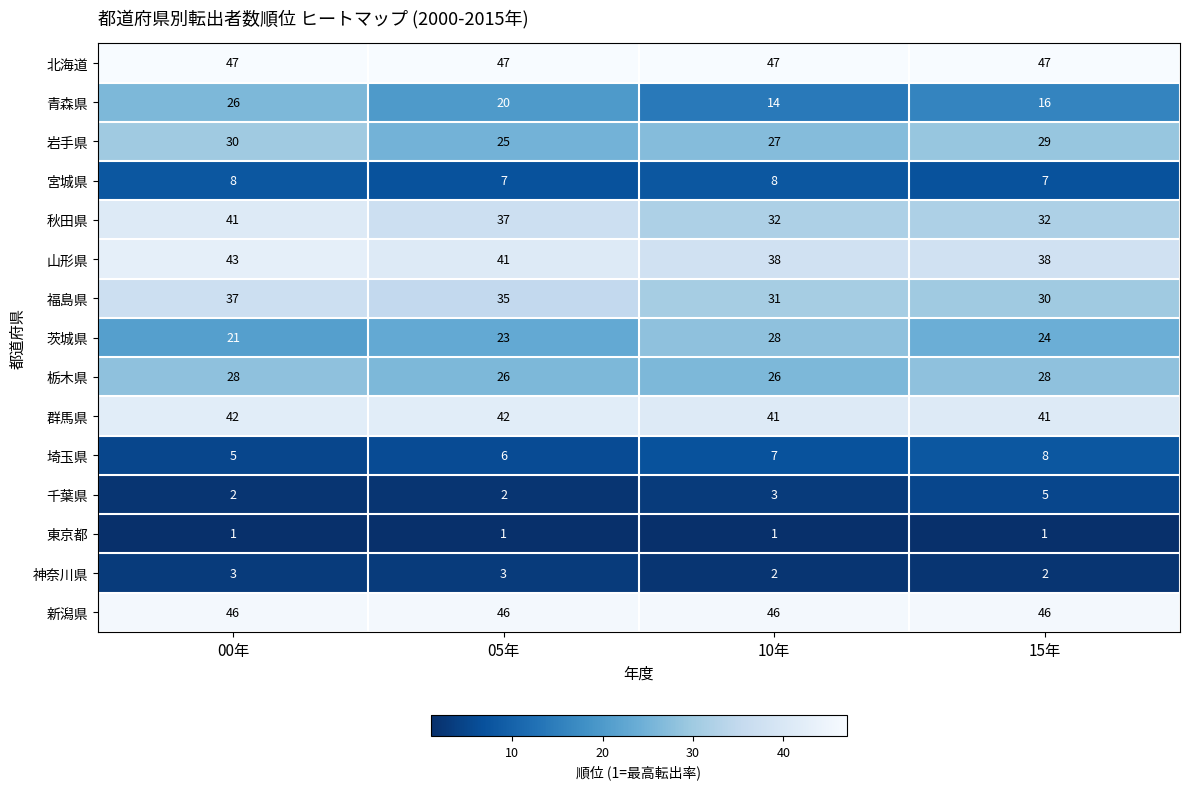

The 青森県 series shows 33 at 05年. True or false?

False